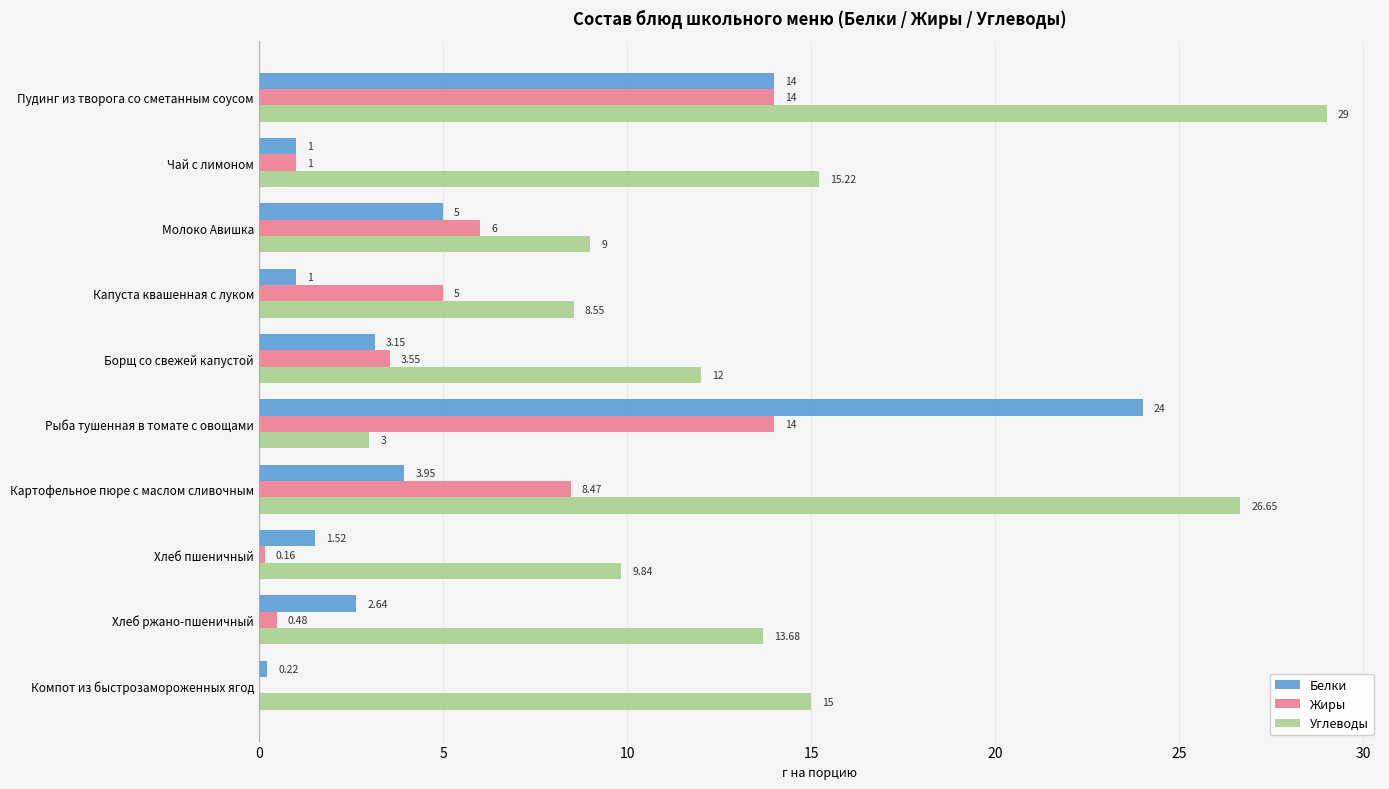

What are all the series names shown in the legend?

Белки, Жиры, Углеводы